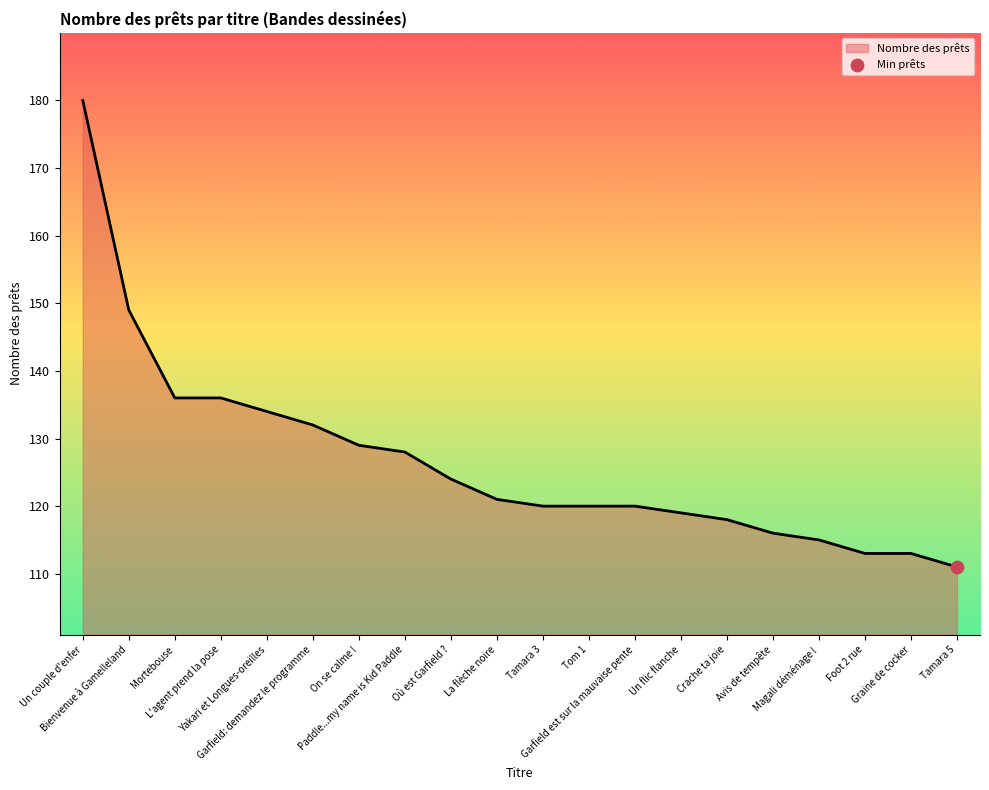

What is the ratio of the value at Avis de tempête to the value at Magali déménage !?

1.0